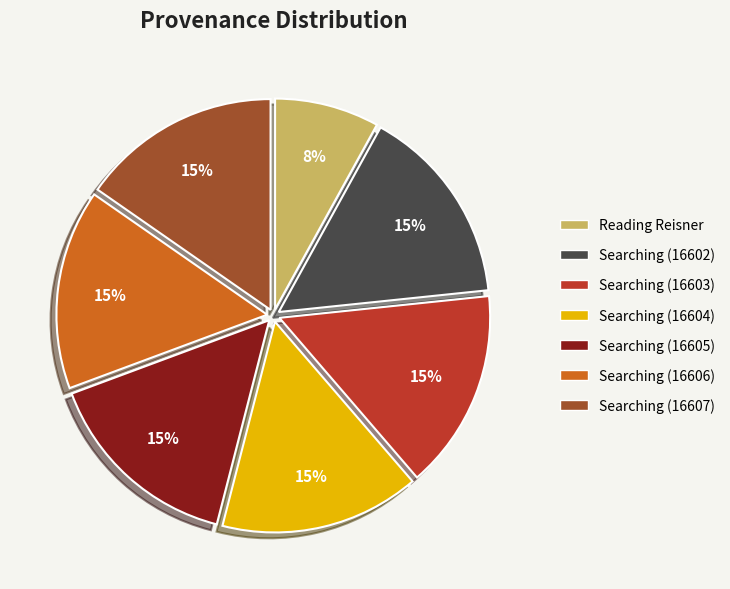

How many segments does this pie chart have?

7